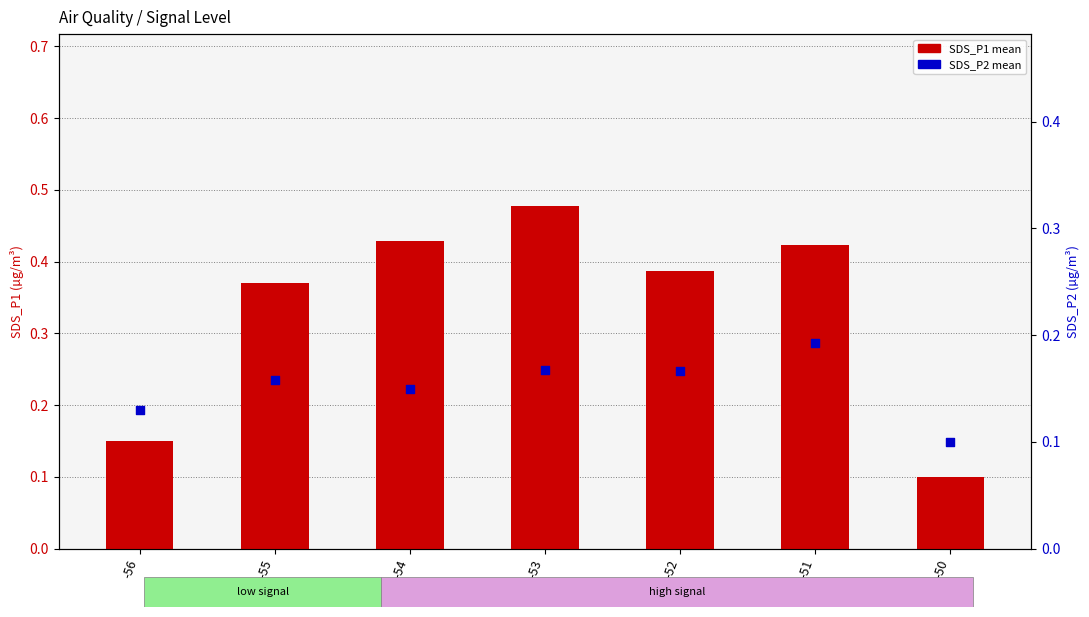

Which series has the largest Y range (max minus min)?

SDS_P1 mean